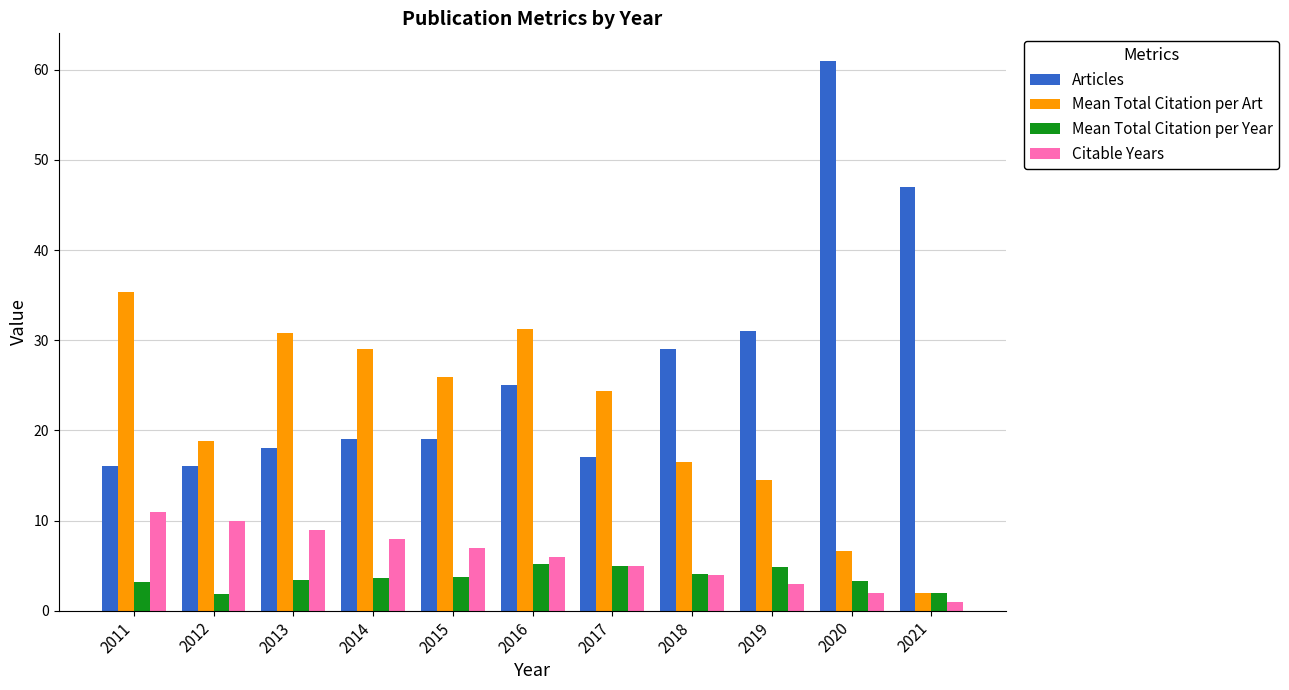

At how many categories does at least one series exceed 28?

8